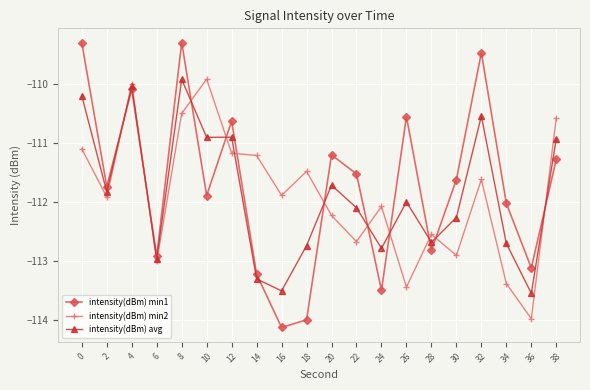

The intensity(dBm) min1 series shows -195.2 at 10. True or false?

False